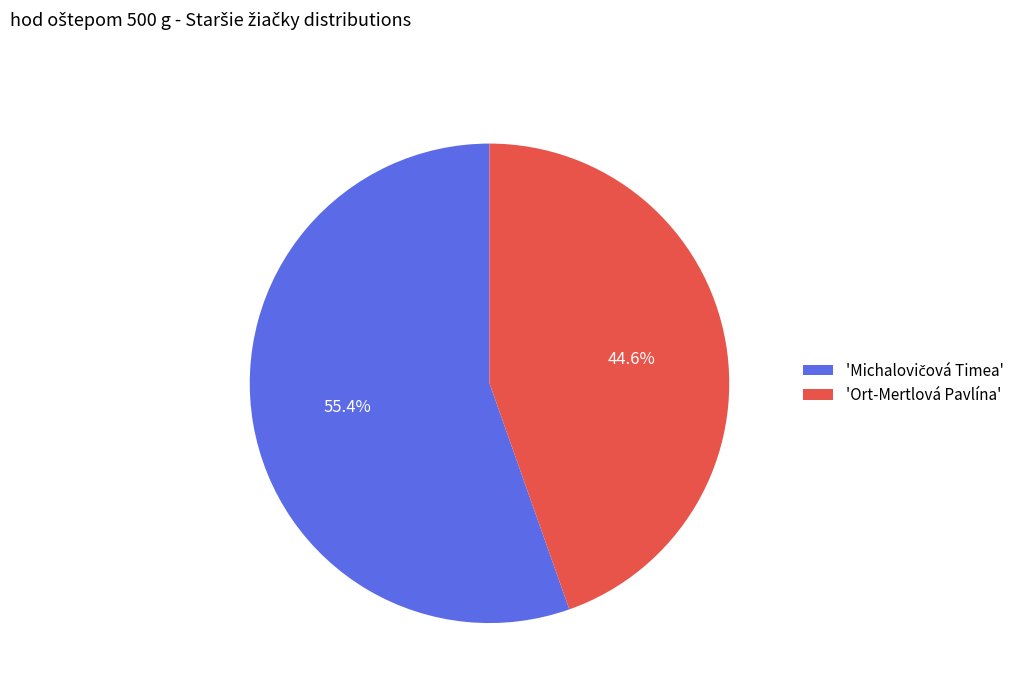

Which category has the smallest portion of the pie?

'Ort-Mertlová Pavlína'